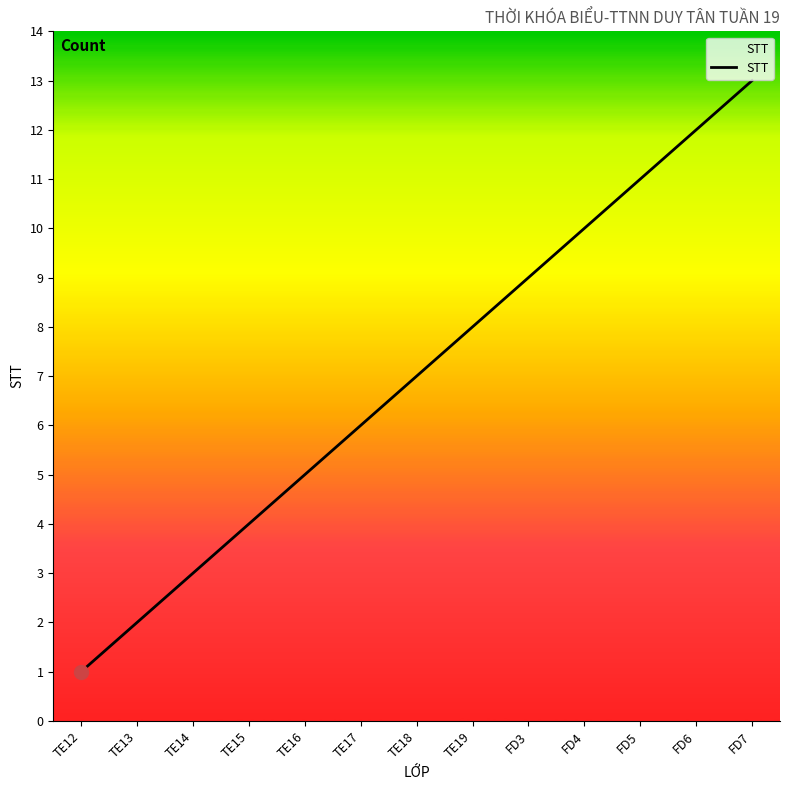

The chart shows a value of 8 at FD5. True or false?

False